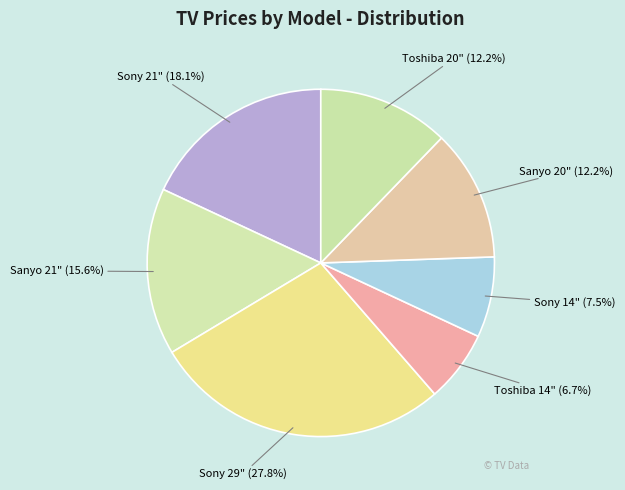

What is the largest slice in the pie chart?

Sony 29"